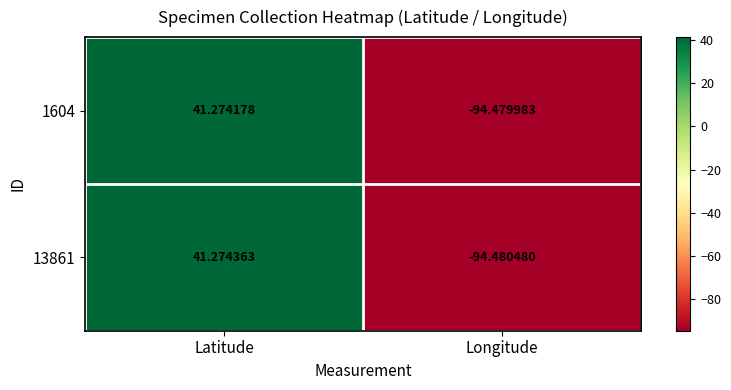

Which series has the largest range (max minus min)?

13861